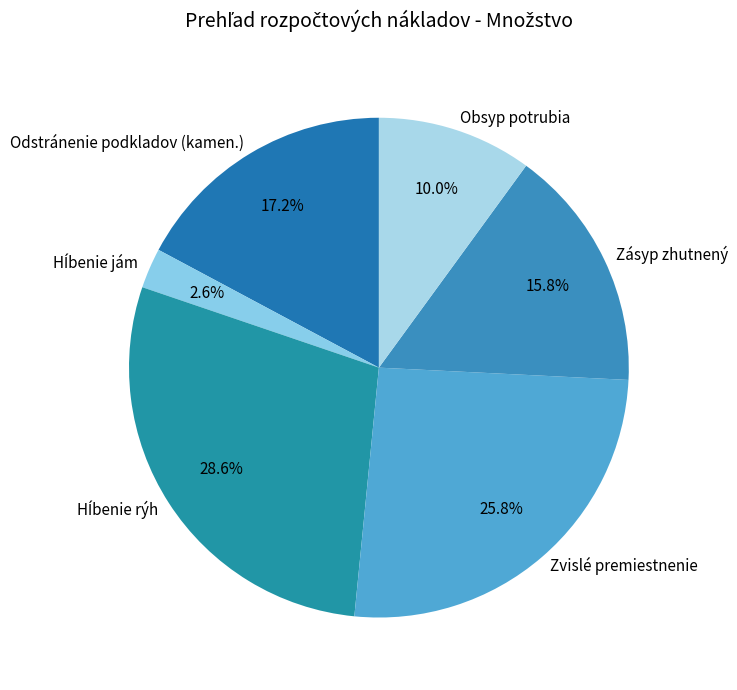

How much of the chart is everything except Zvislé premiestnenie?

74.2%